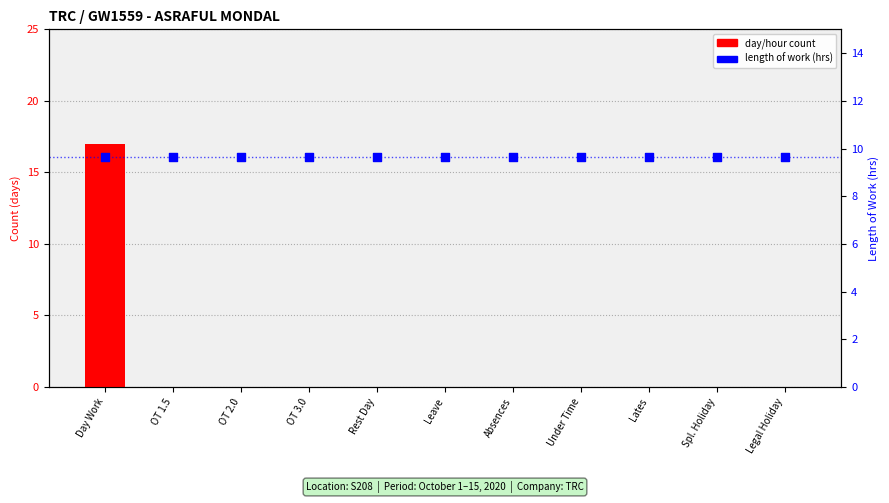

At how many categories does at least one series exceed 8?

11